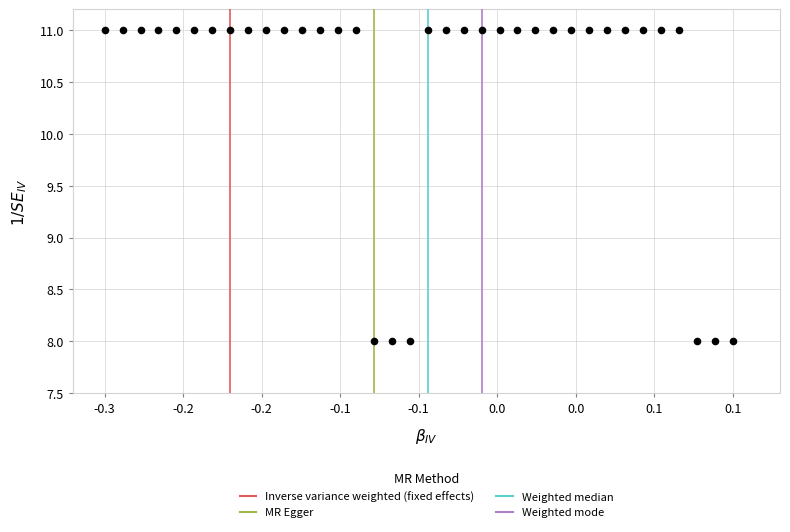

What is the range of X values (max minus min)?

0.4